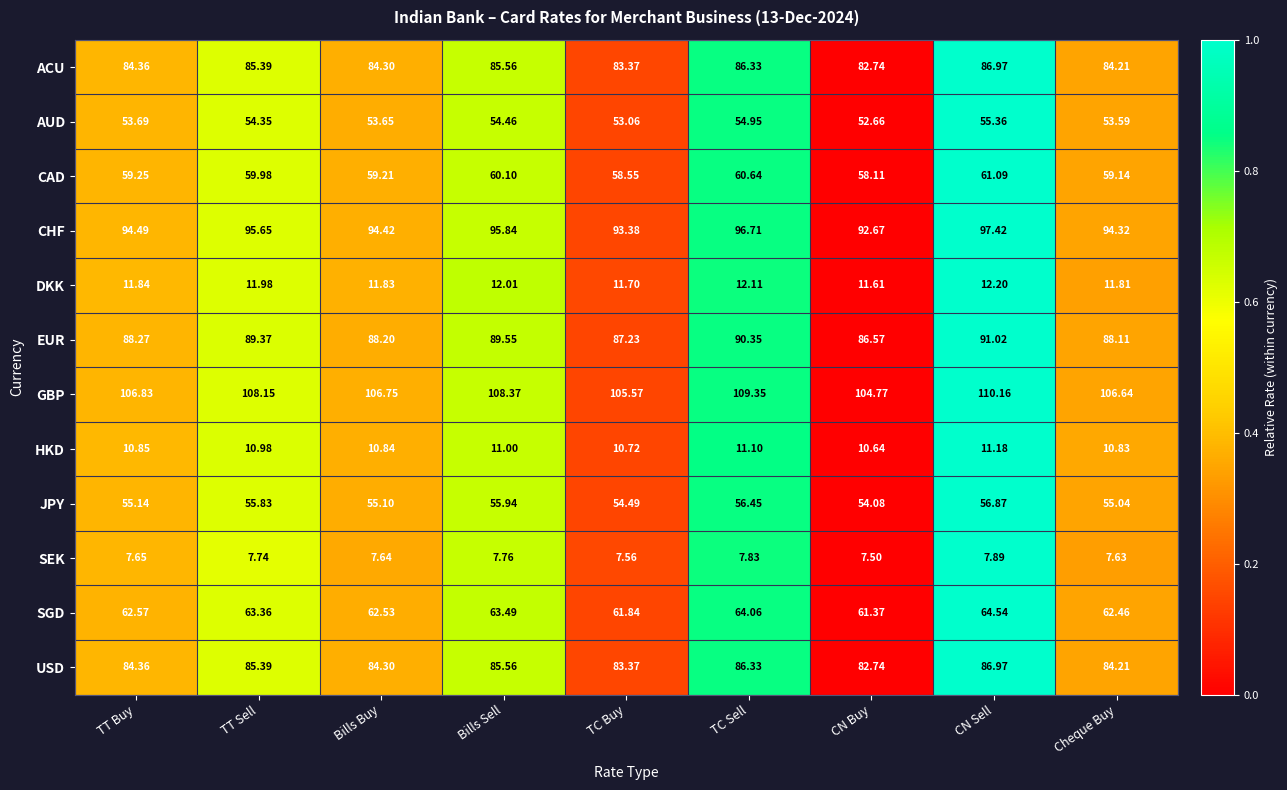

Which series has the widest spread of values?

GBP